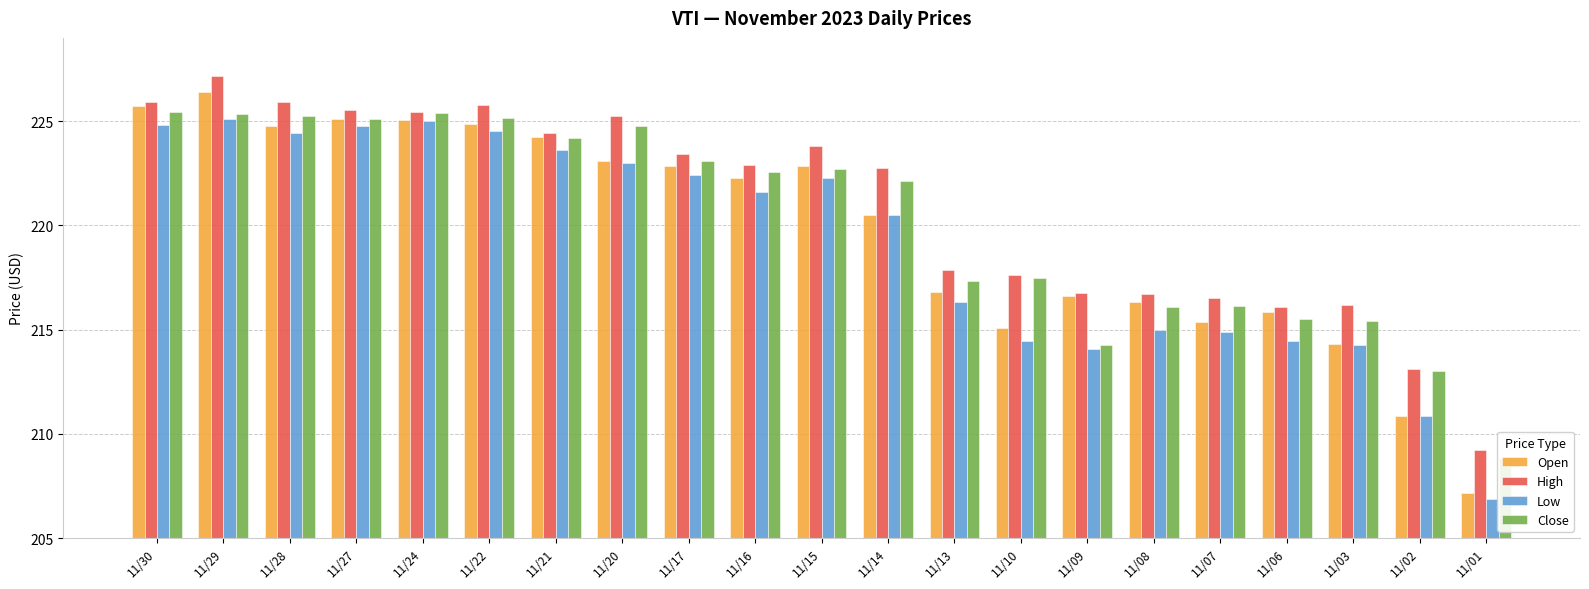

At which category is the sum across all series the highest?

11/29